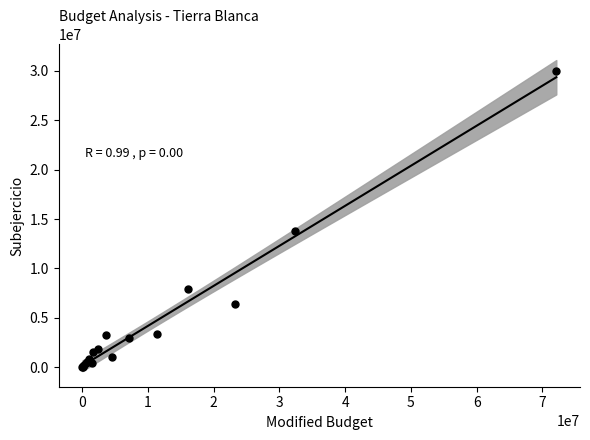

What Y value in the scatter plot is closest to 15019027?

13745283.6